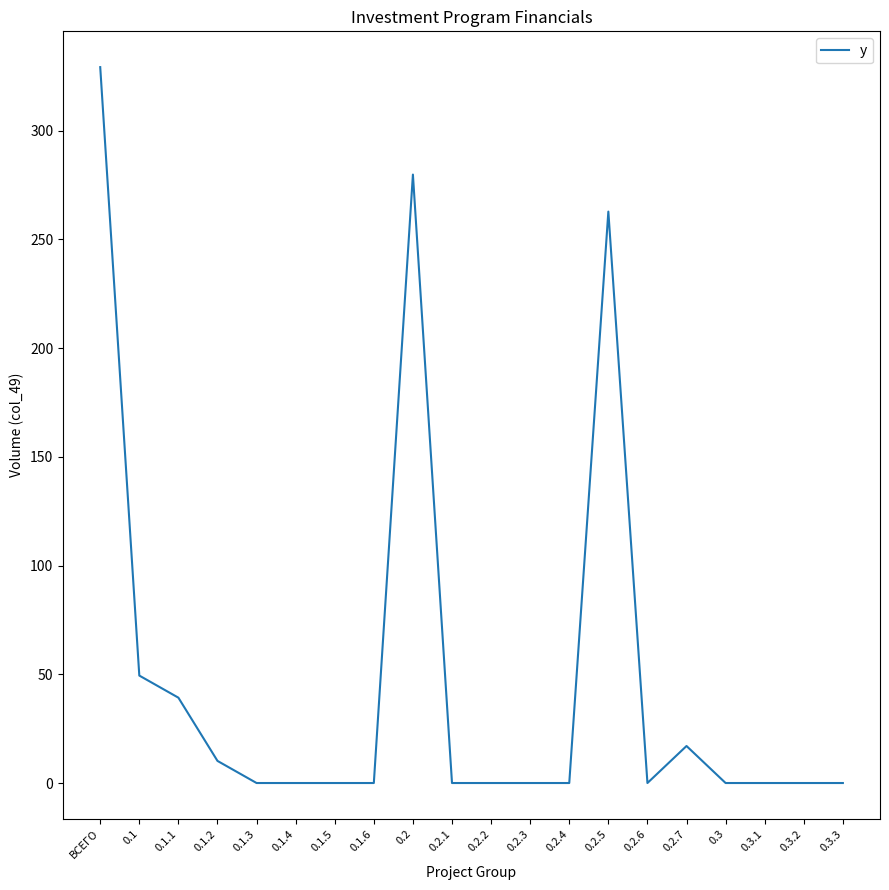

What is the sum of all values?

987.7